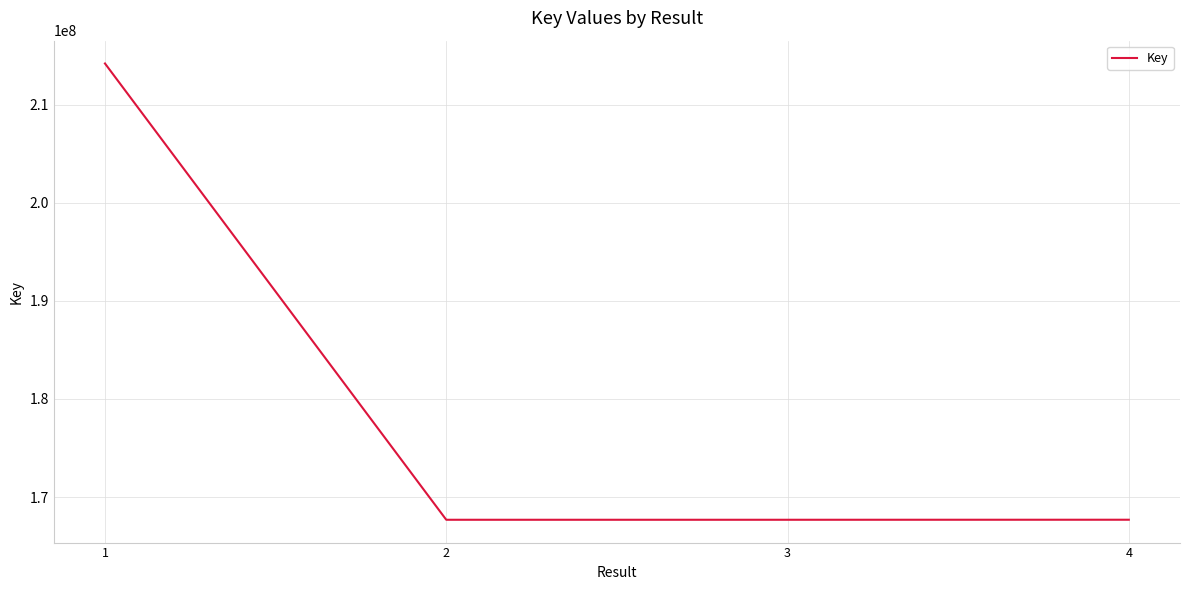

Which has a higher value, 4 or 1?

1